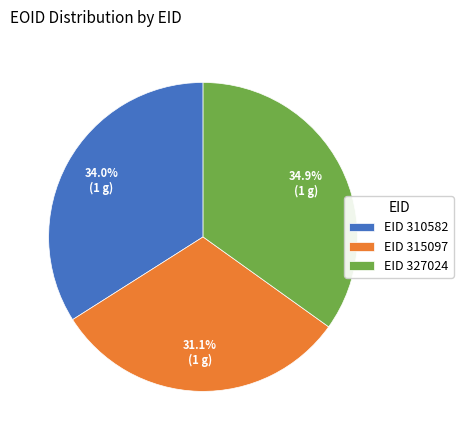

Rank the categories by value from highest to lowest.

EID 327024, EID 310582, EID 315097